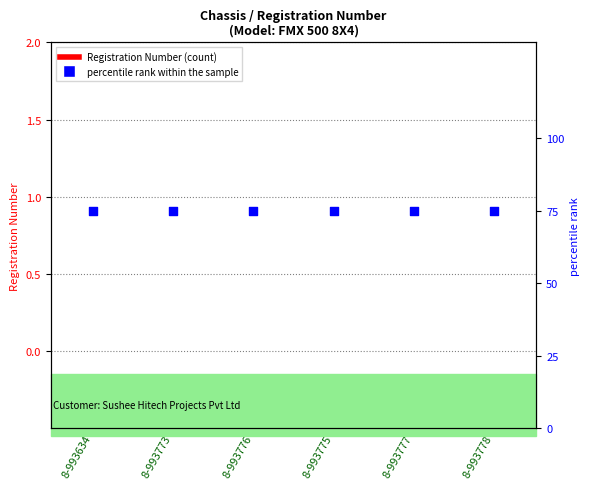

What is the total value across all series at 8-993777?

75